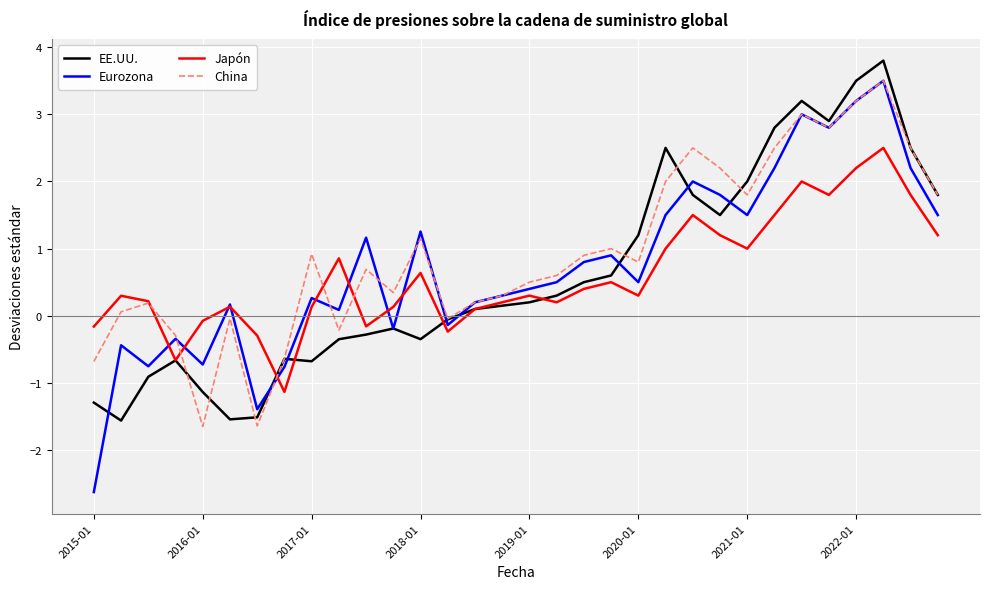

Does the chart display data point markers on the line(s)?

No